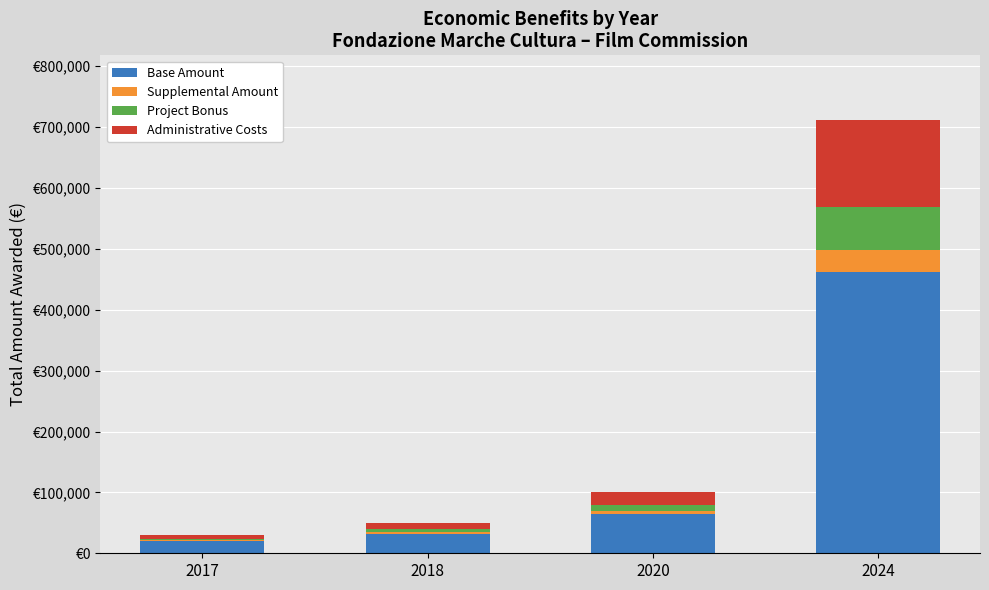

At which category is the sum across all series the highest?

2024